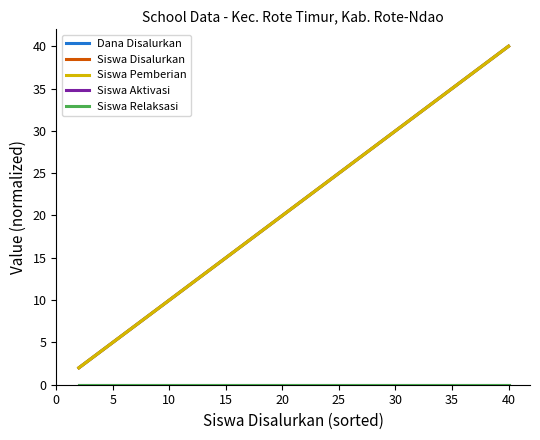

How many lines are shown in the chart?

5